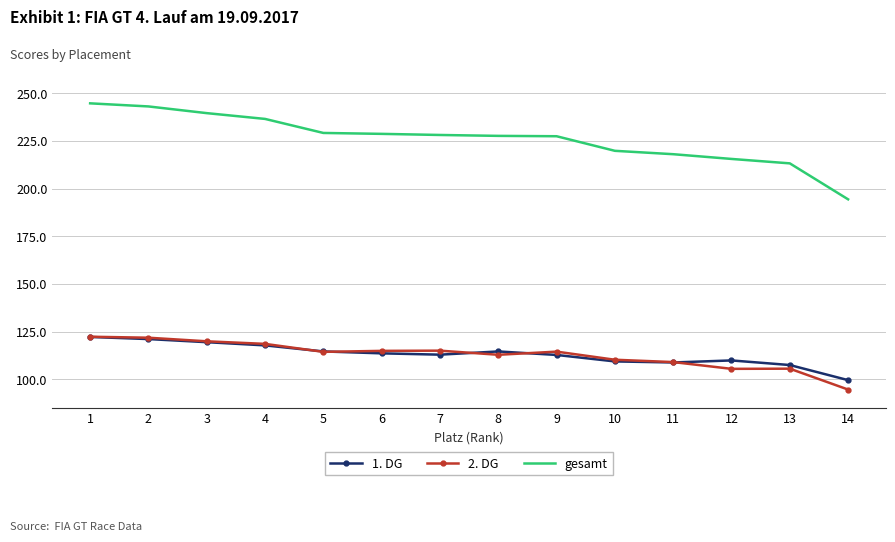

Which series has the widest spread of values?

gesamt